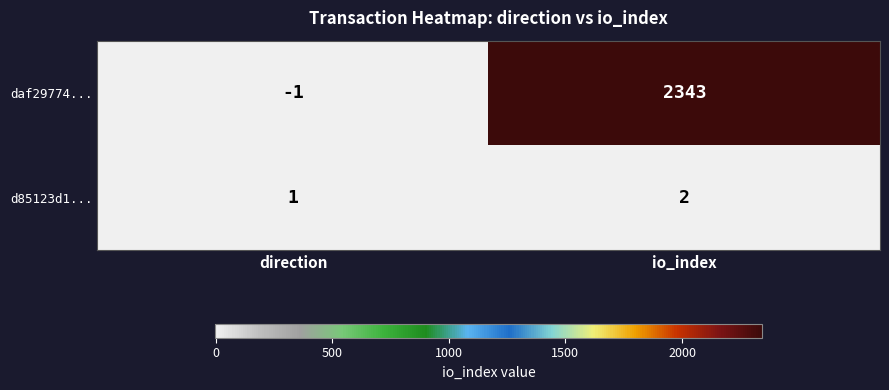

The d85123d1... series shows 0 at io_index. True or false?

False